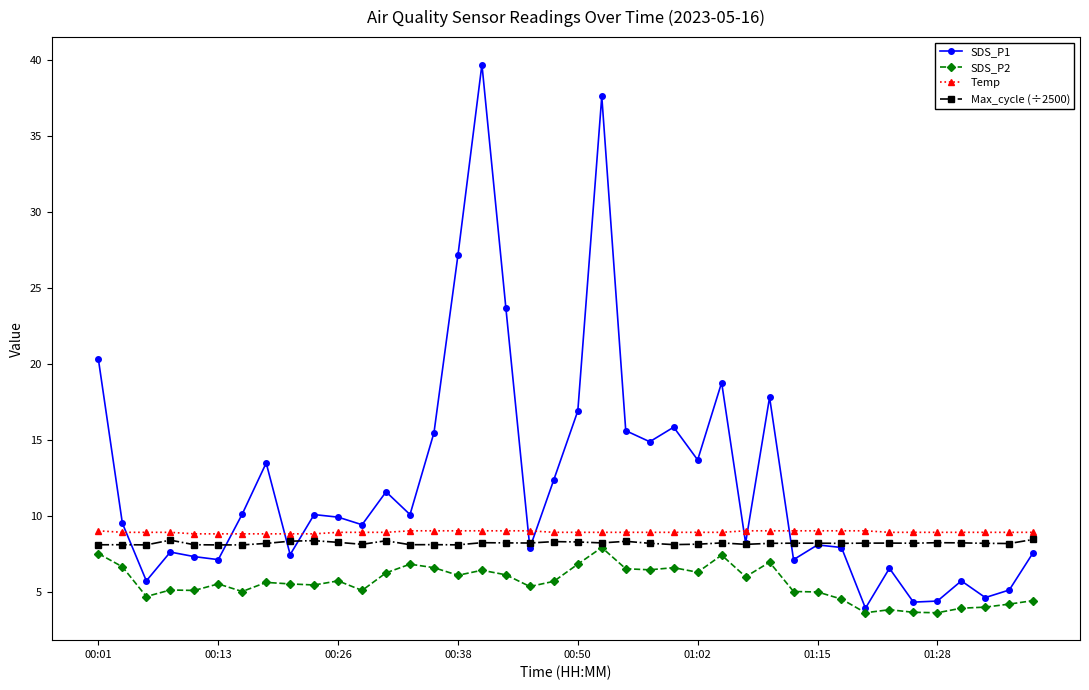

Which series has the widest spread of values?

SDS_P1